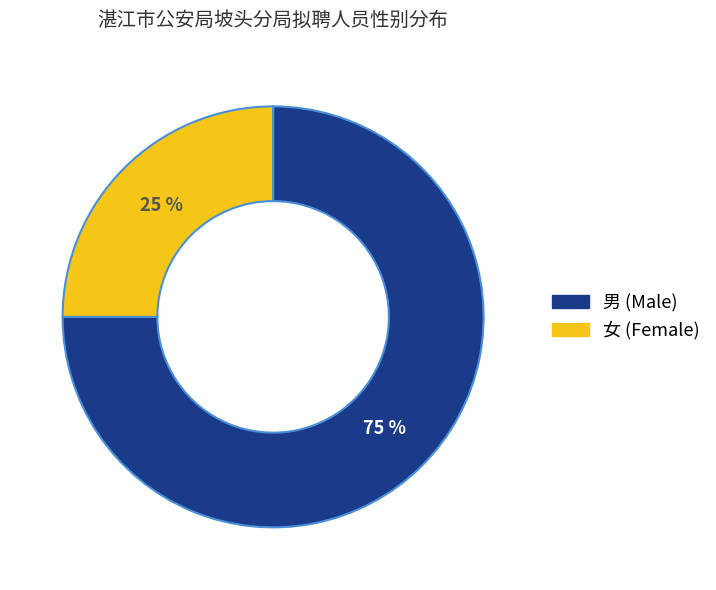

The 男 slice represents 75% of the pie. True or false?

True